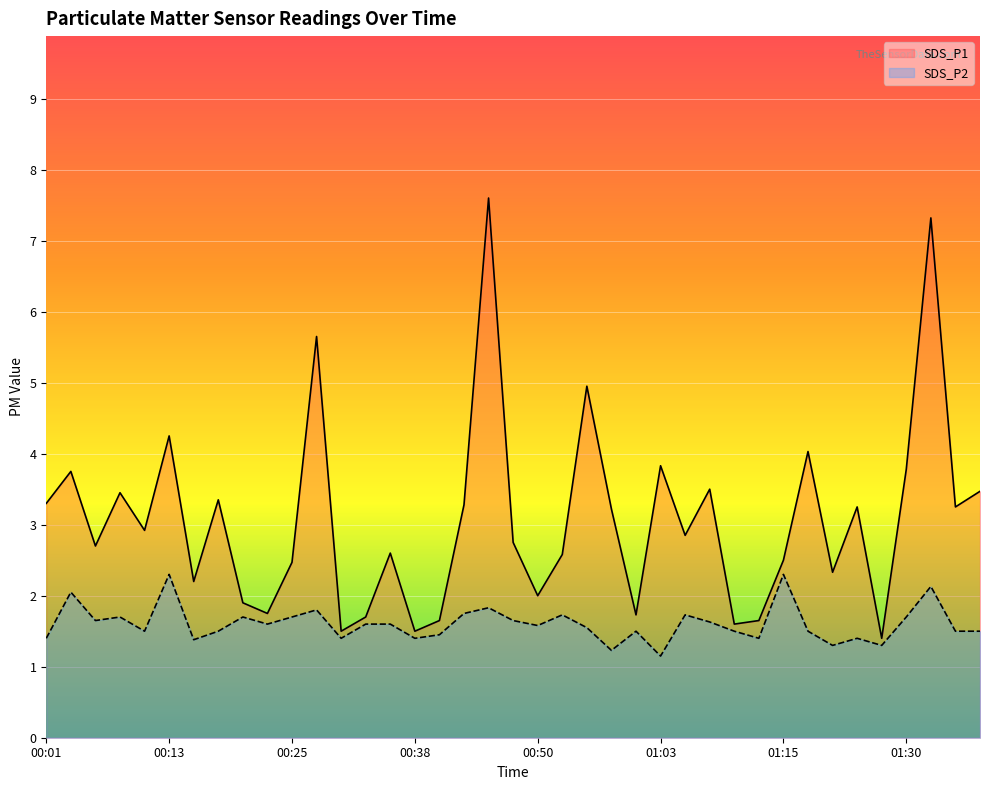

Which series has the largest range (max minus min)?

SDS_P1